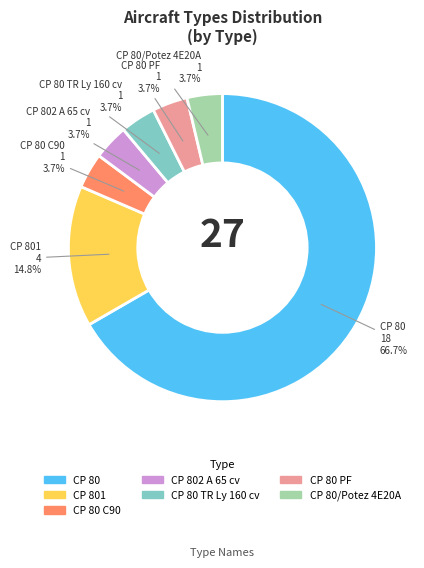

The CP 80 C90 slice represents 16% of the pie. True or false?

False